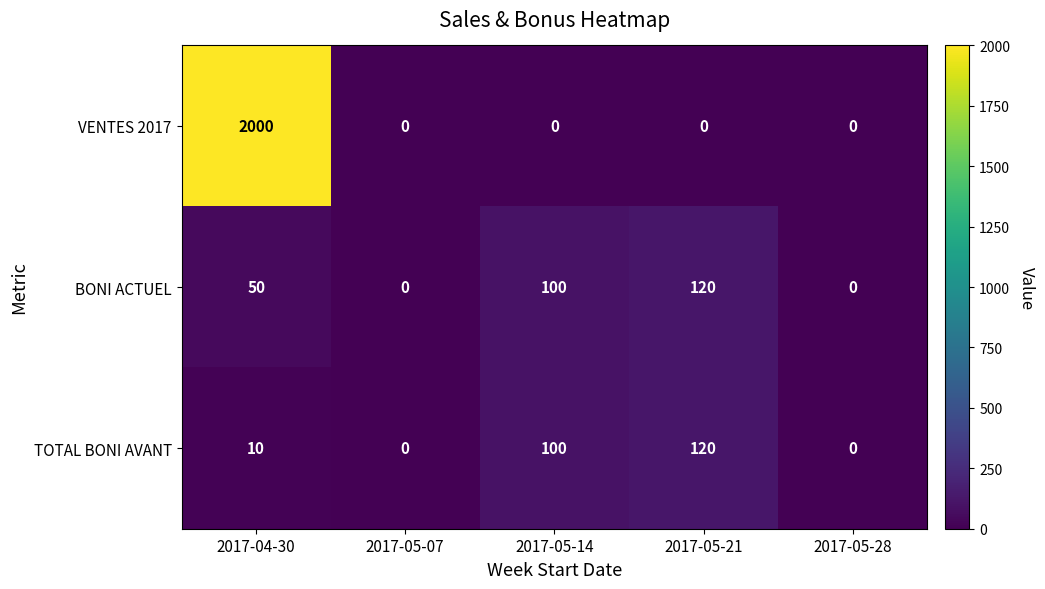

What is the total value across all series at 2017-04-30?

2060